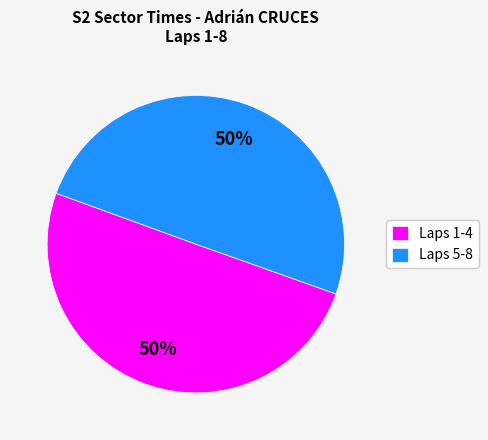

Approximately how many times larger is the value at Laps 1-4 compared to Laps 5-8?

1.0